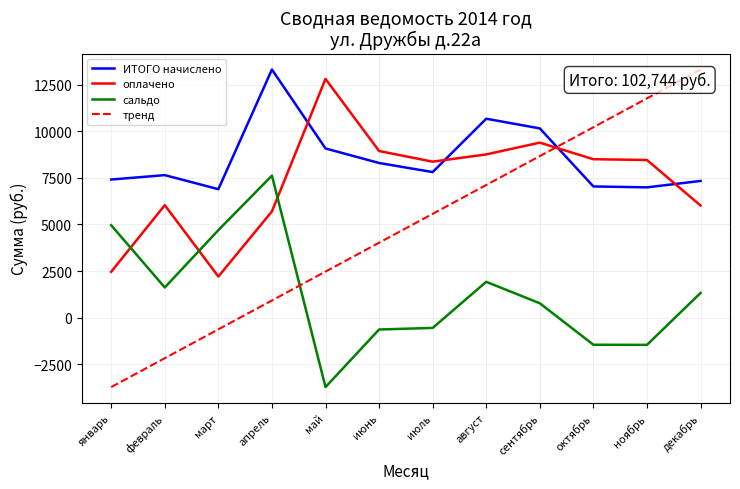

Is it true that ИТОГО начислено equals 8305.9 at июнь?

True